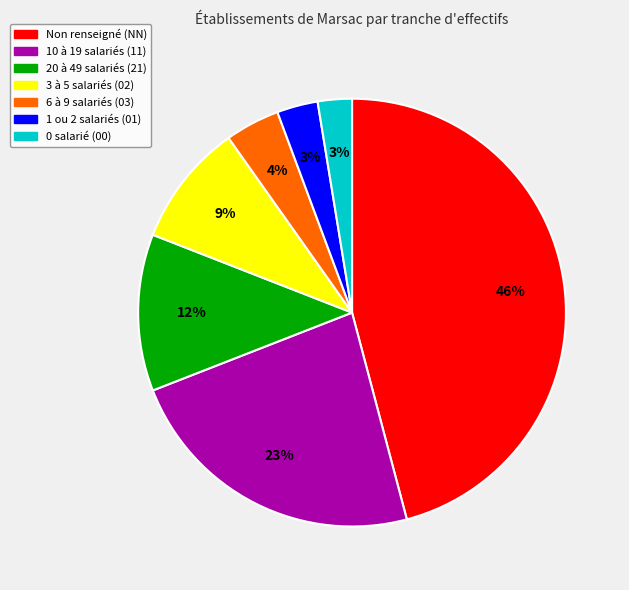

Does any single category account for the majority?

No